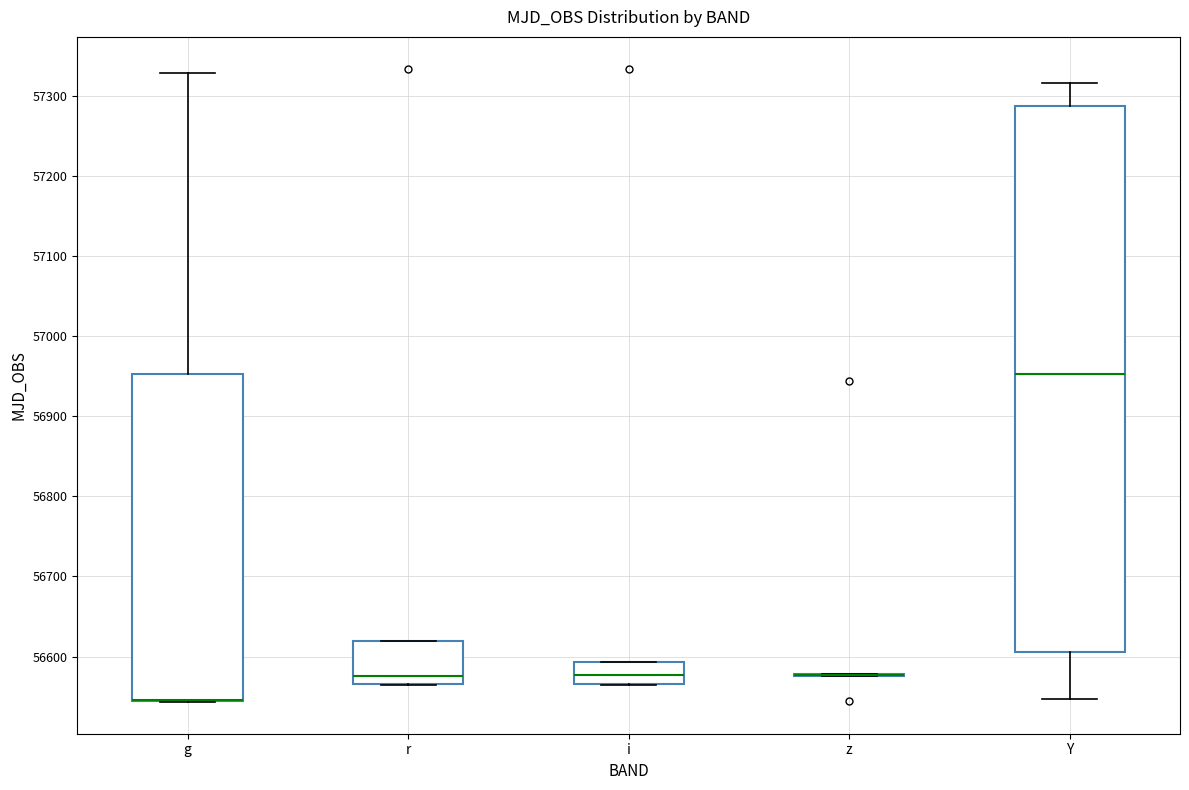

Comparing the boxes themselves (not the whiskers), which one is the tallest?

Y